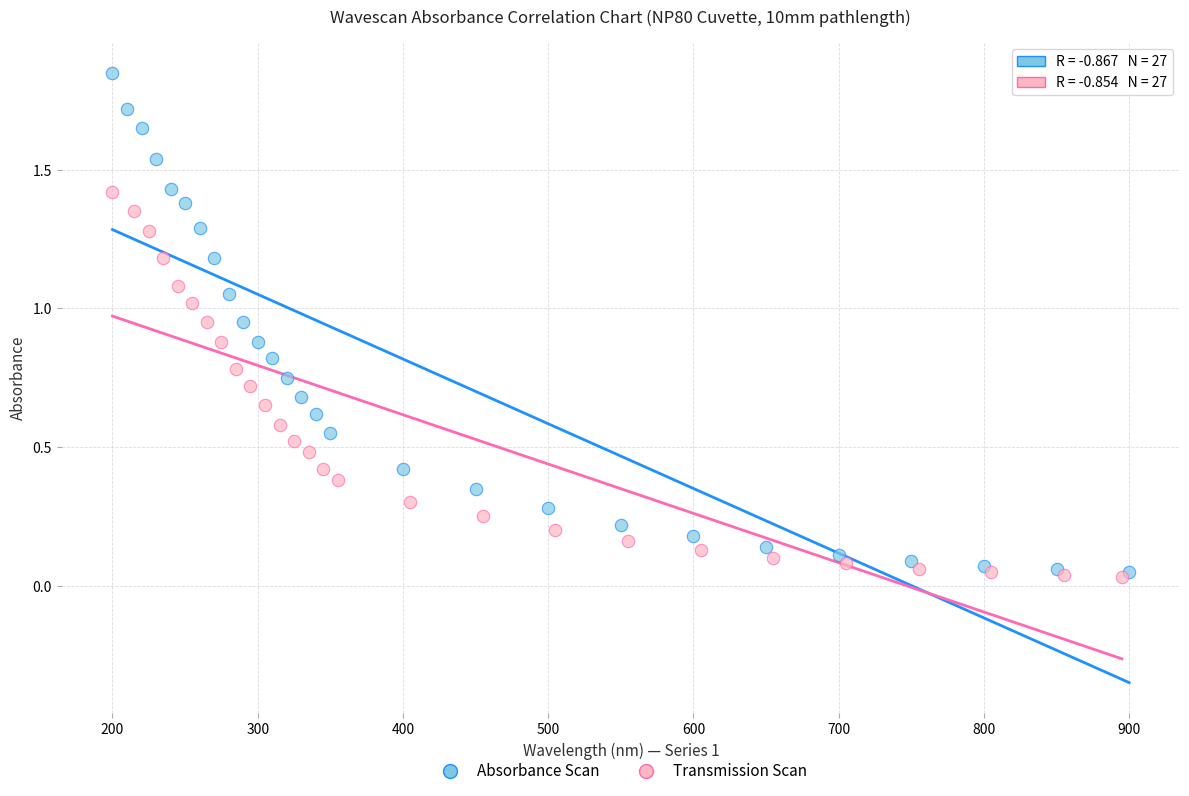

Which series reaches the maximum Y coordinate?

Absorbance Scan